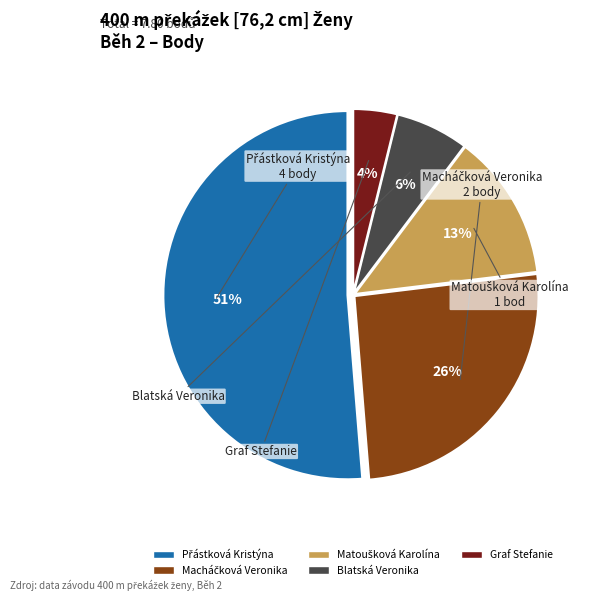

To the nearest percent, what is the difference between the largest and smallest slice percentages?

47%